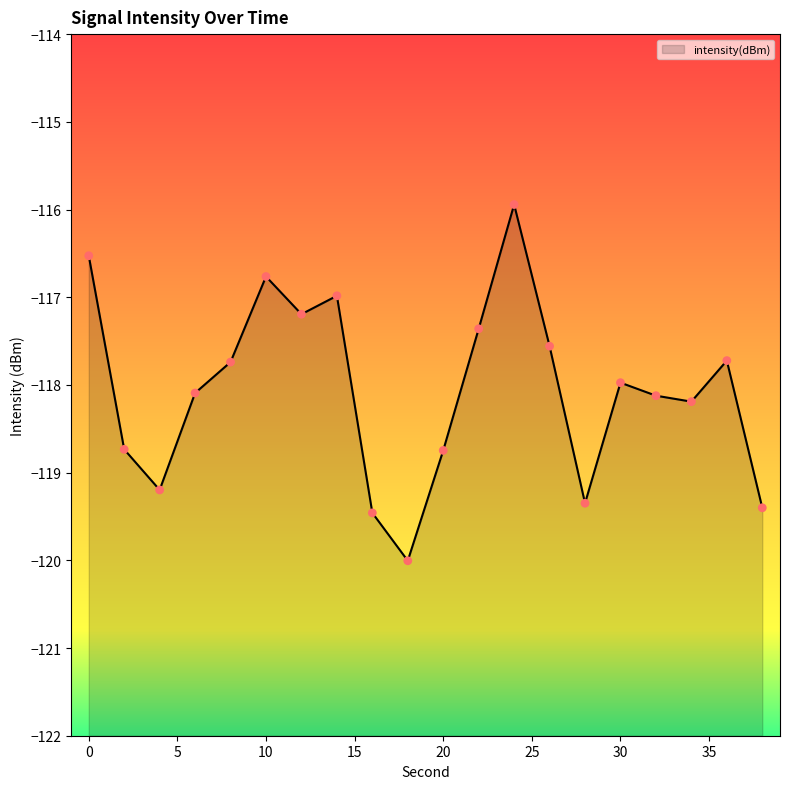

Between 24 and 34, which is larger?

24